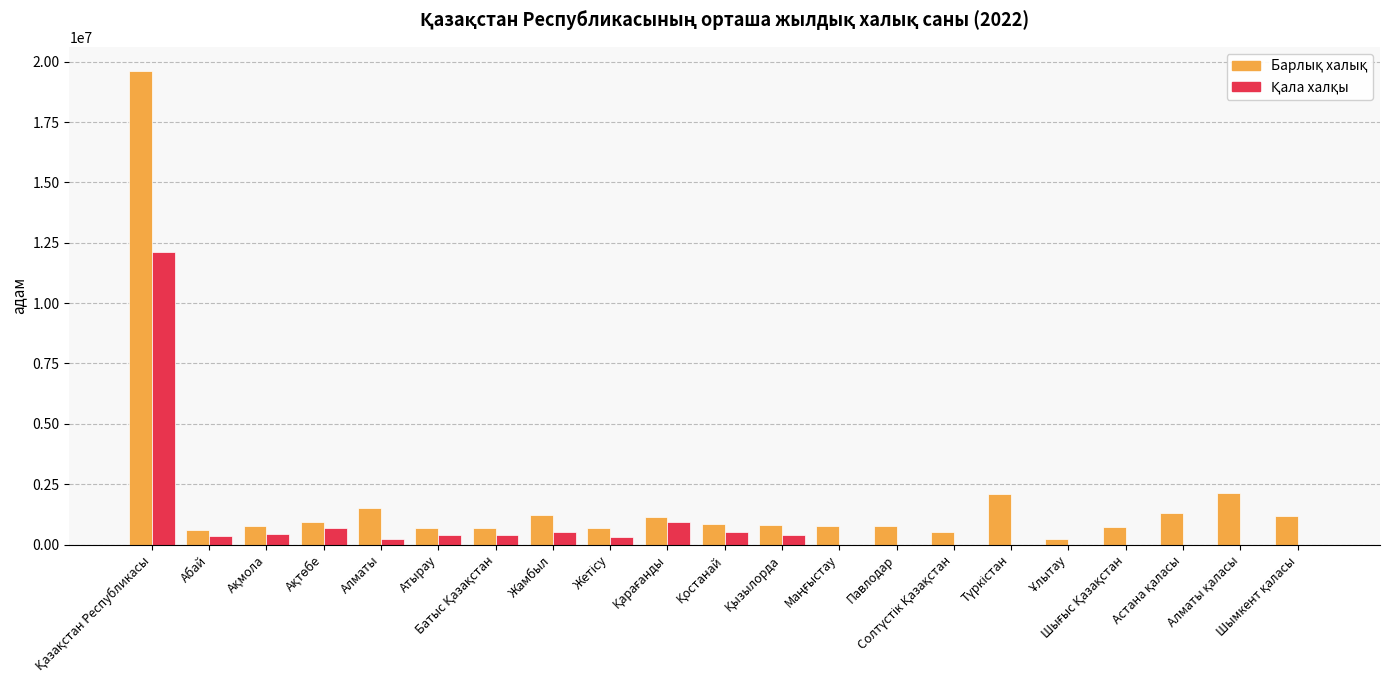

What is the greatest value displayed?

19634983.0